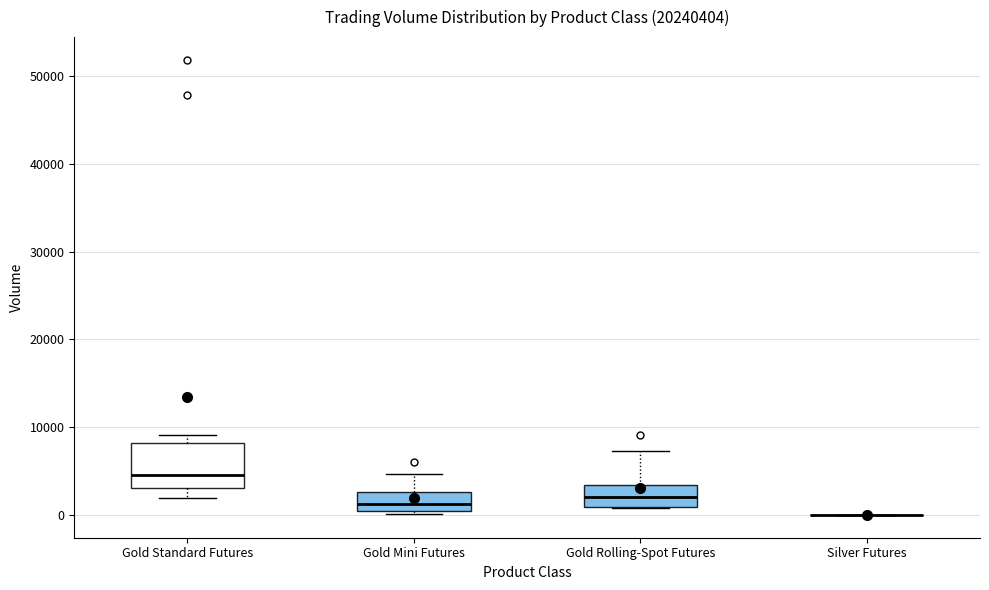

Reading left to right, transcribe this box plot: for each box, give where its median line is, the range the box spans, and where its two whiskers end, as read against the y-axis. The values are not printed on the chart, so give them approximately, as read against the axis.

Gold Standard Futures: median 5000, box 3000 to 8000, whiskers 2000 to 9000
Gold Mini Futures: median 1000, box 0 to 3000, whiskers 0 to 5000
Gold Rolling-Spot Futures: median 2000, box 1000 to 3000, whiskers 1000 to 7000
Silver Futures: box collapsed to a line at 0, whiskers 0 to 0